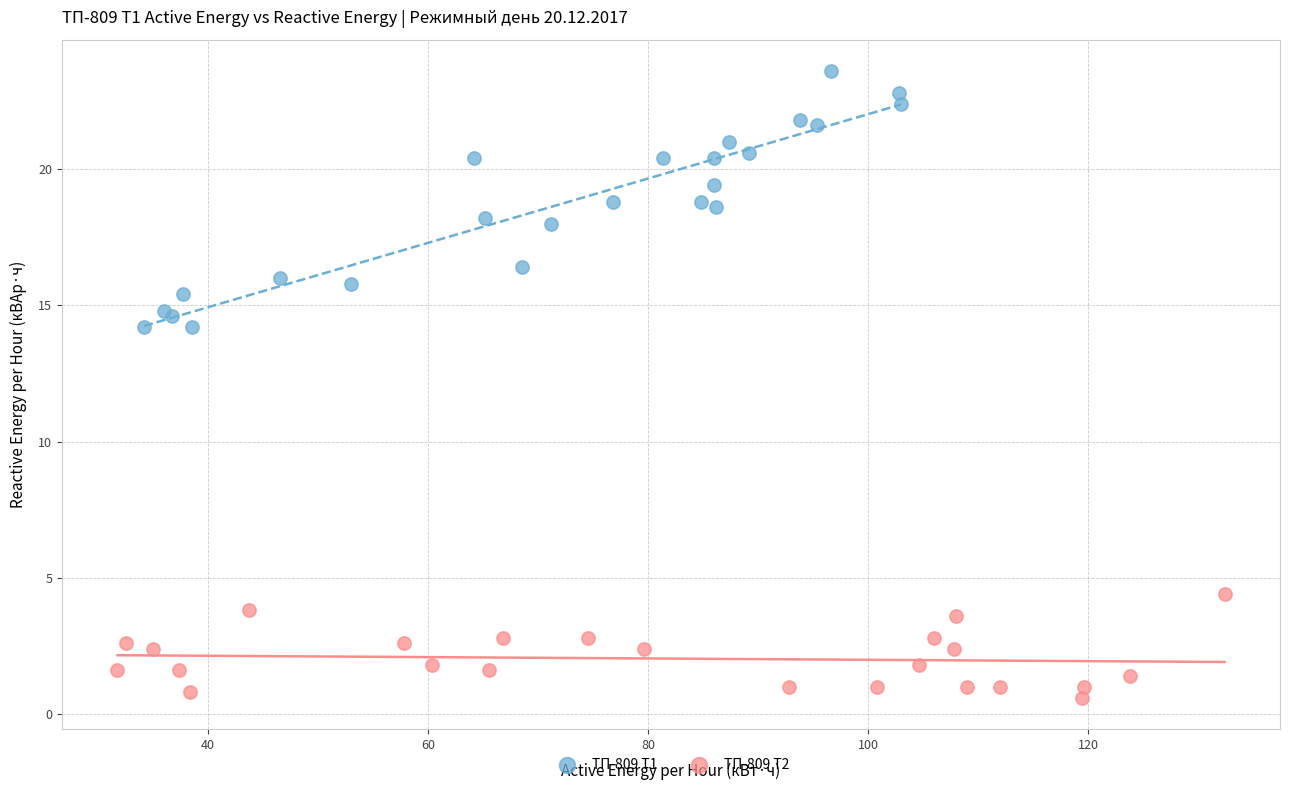

Which series has the widest spread of Y values?

ТП-809 Т1